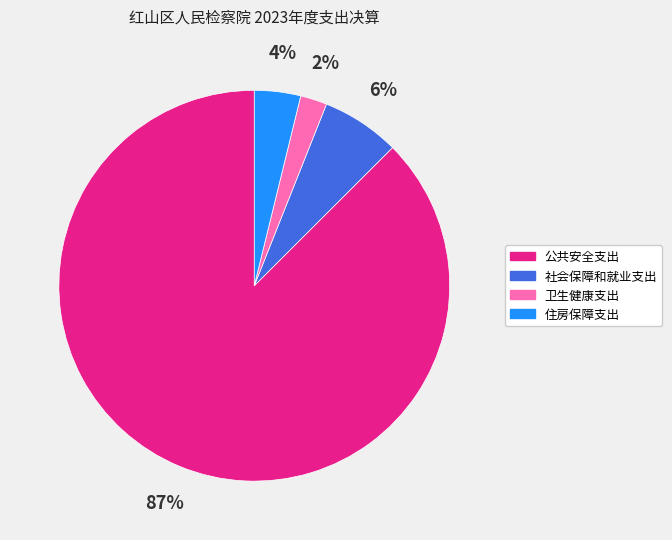

Count the number of slices in the pie.

4